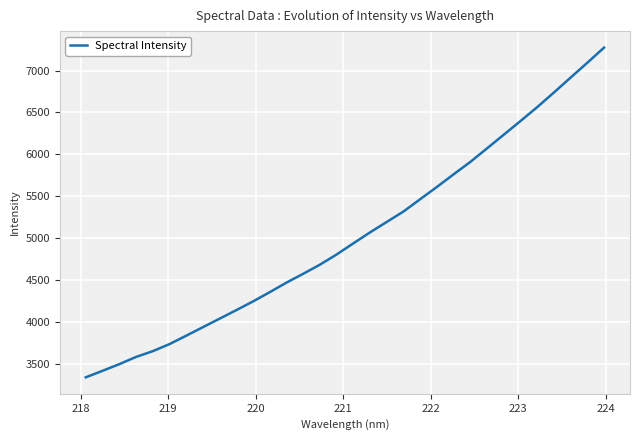

What is the smallest value displayed?

3340.7